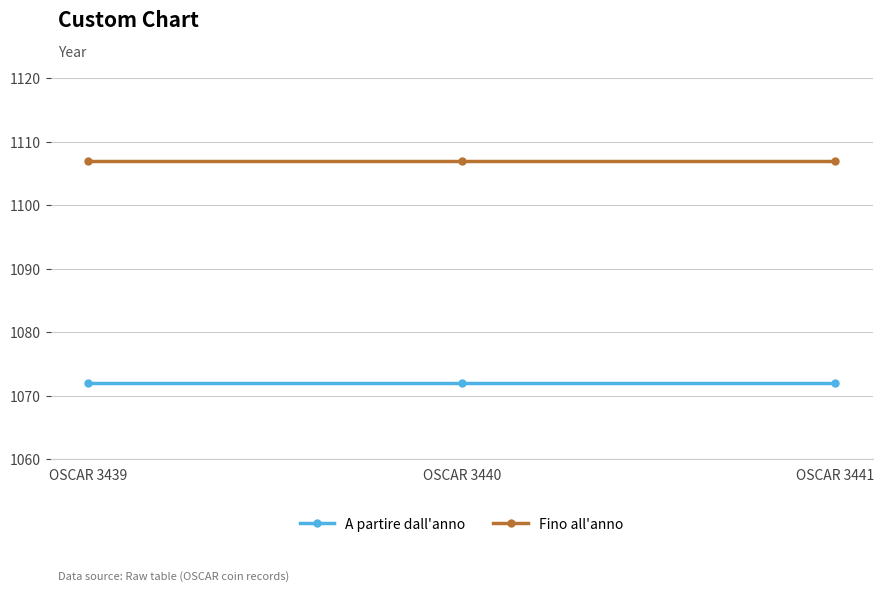

What is the spread (max minus min) of values at OSCAR 3441?

35